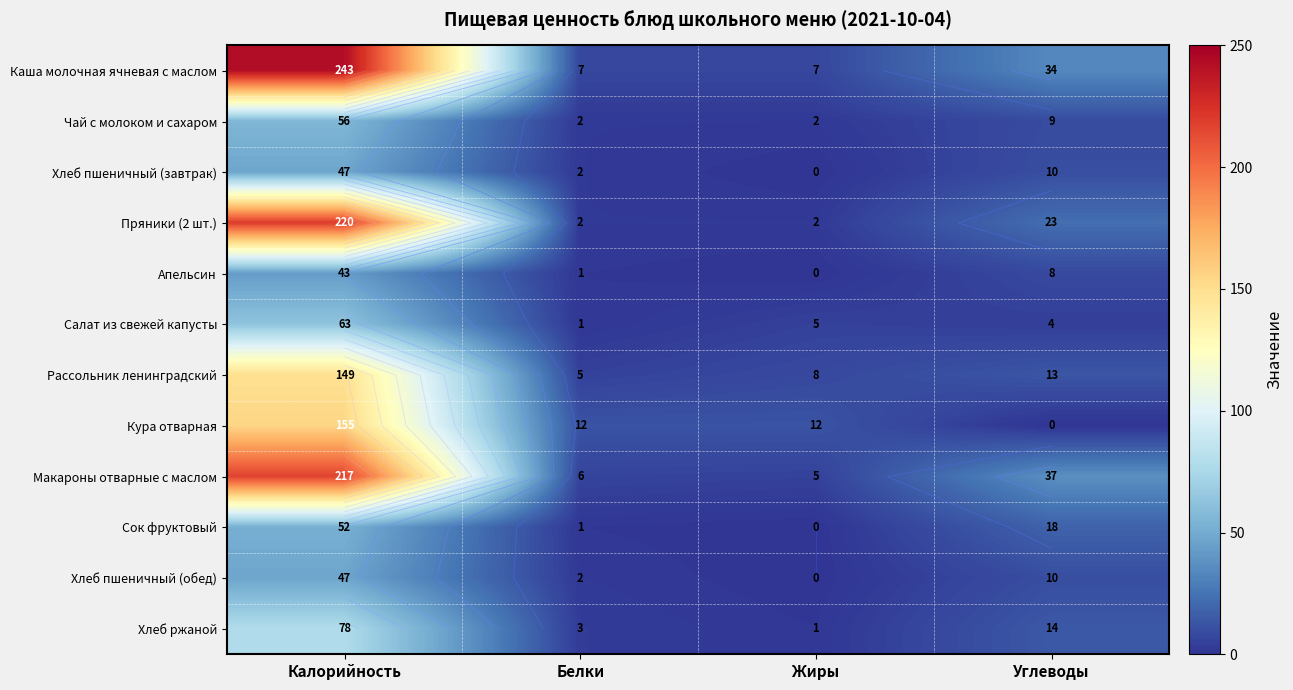

At which label does Салат из свежей капусты first exceed 5?

Калорийность